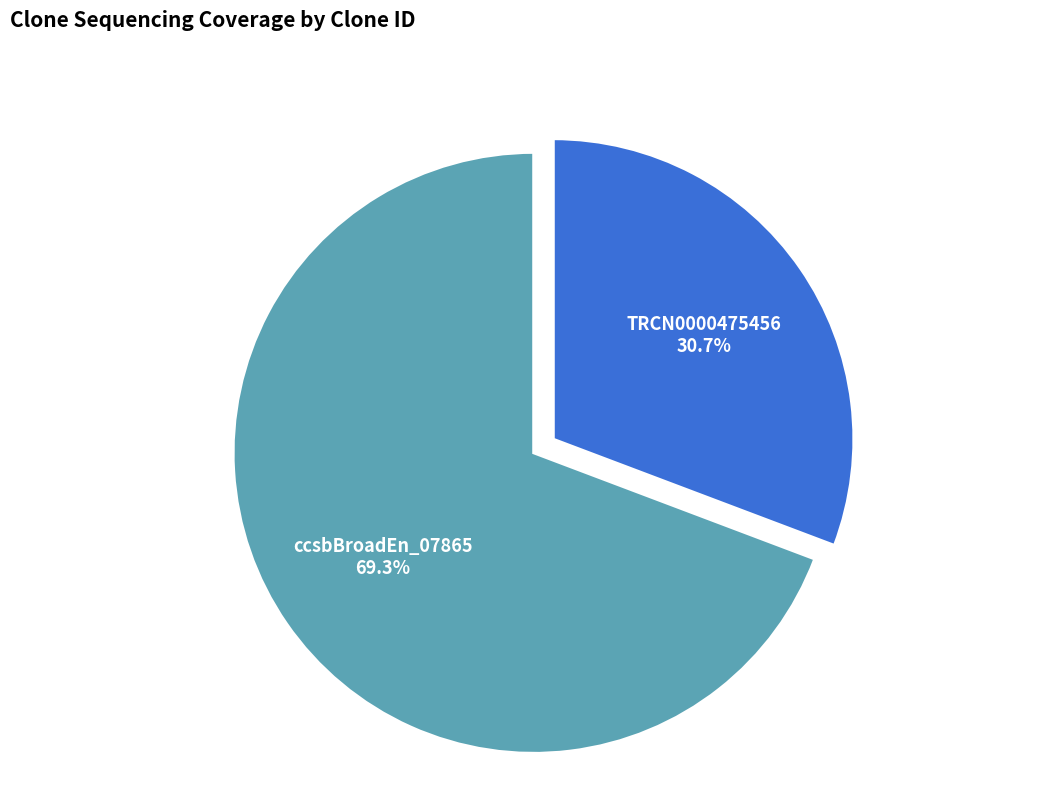

Combined, do ccsbBroadEn_07865 and TRCN0000475456 account for over 50%?

Yes